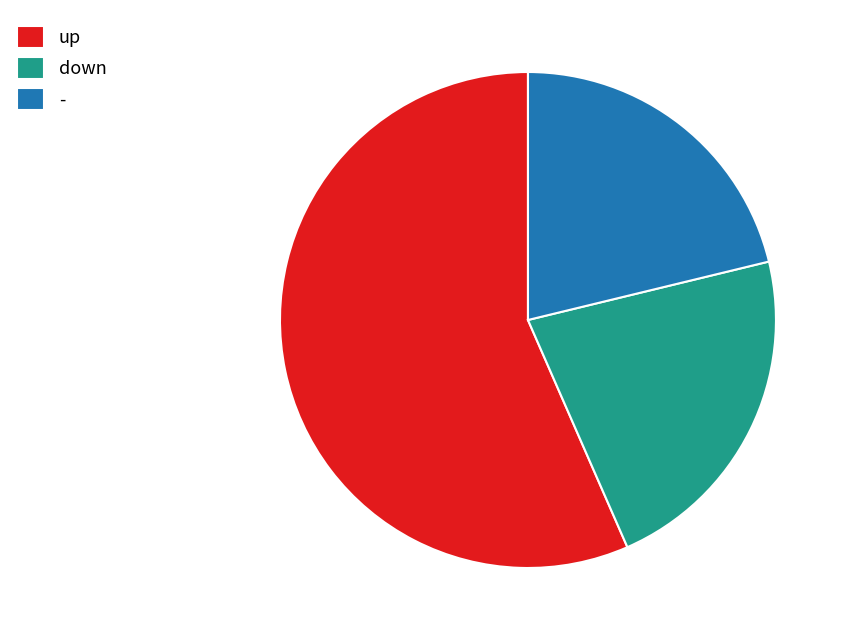

Does up represent more than half of the total?

Yes